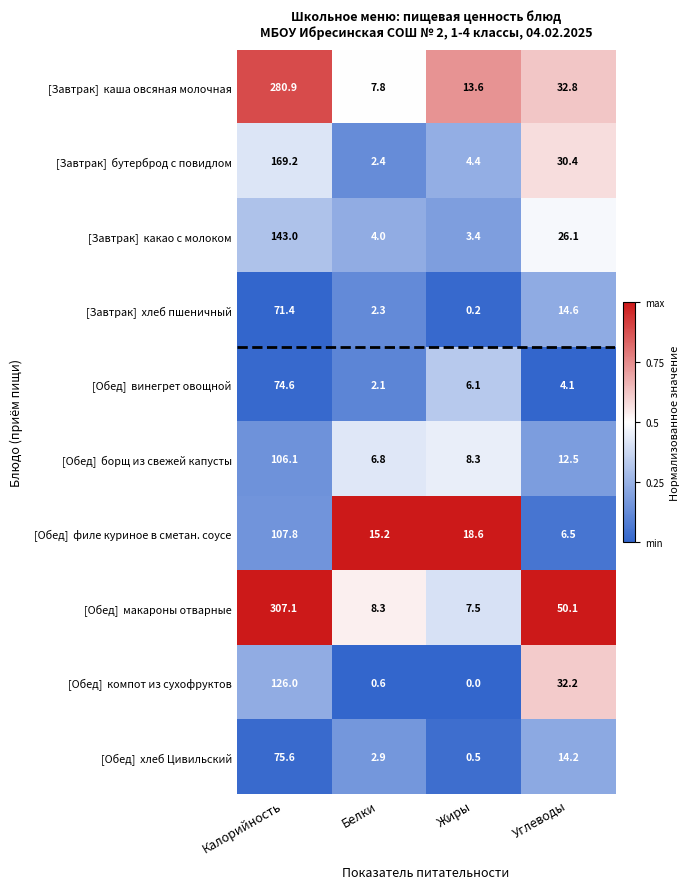

At which category is the sum across all series the highest?

Калорийность